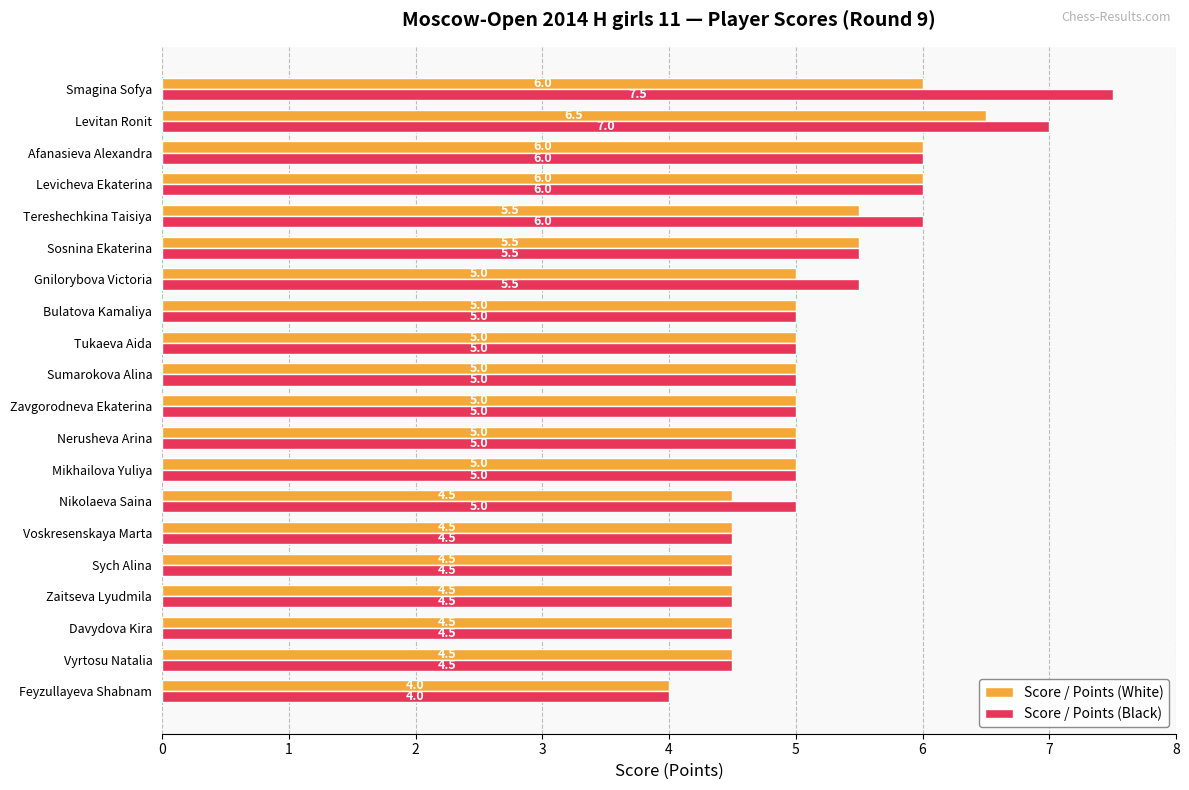

Which series has the largest total across all categories?

Score / Points (Black)